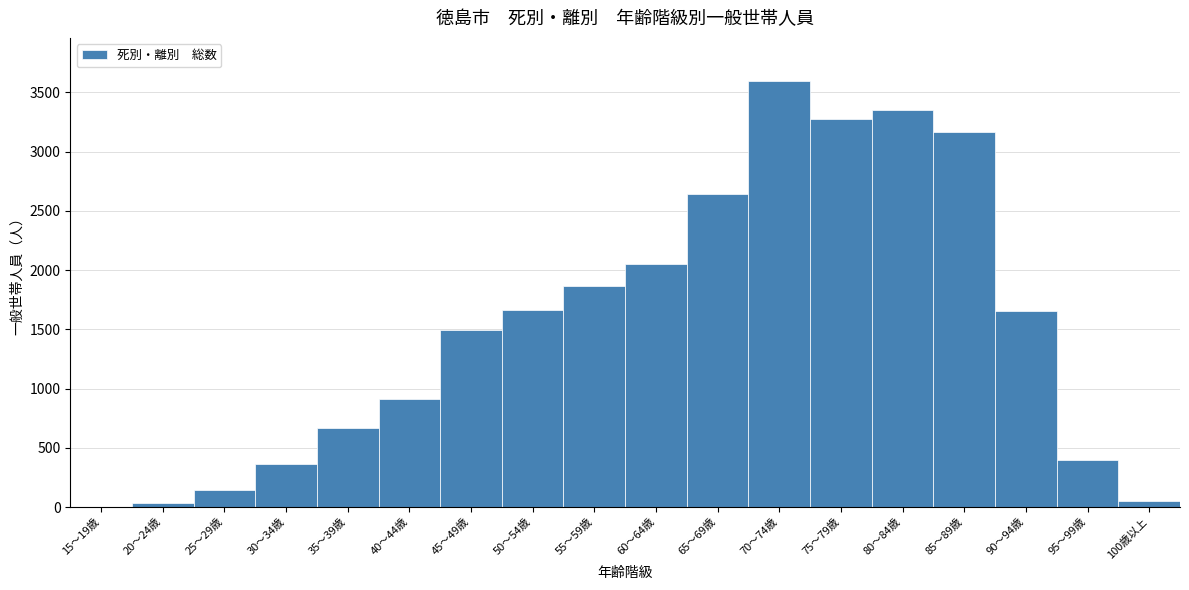

Which label corresponds to the largest value in the chart?

70～74歳